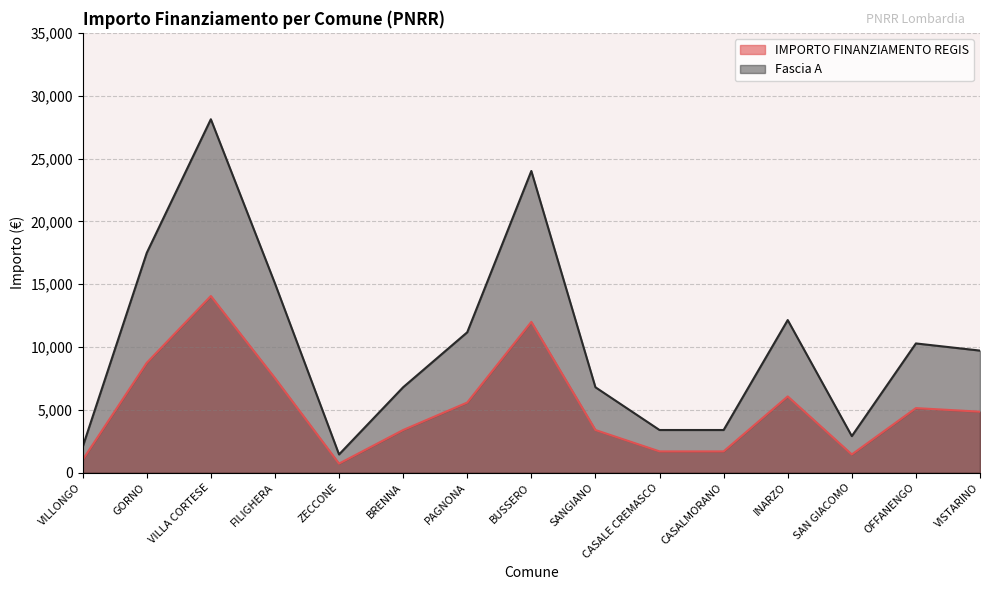

The Fascia A series shows 2916 at SAN GIACOMO. True or false?

True